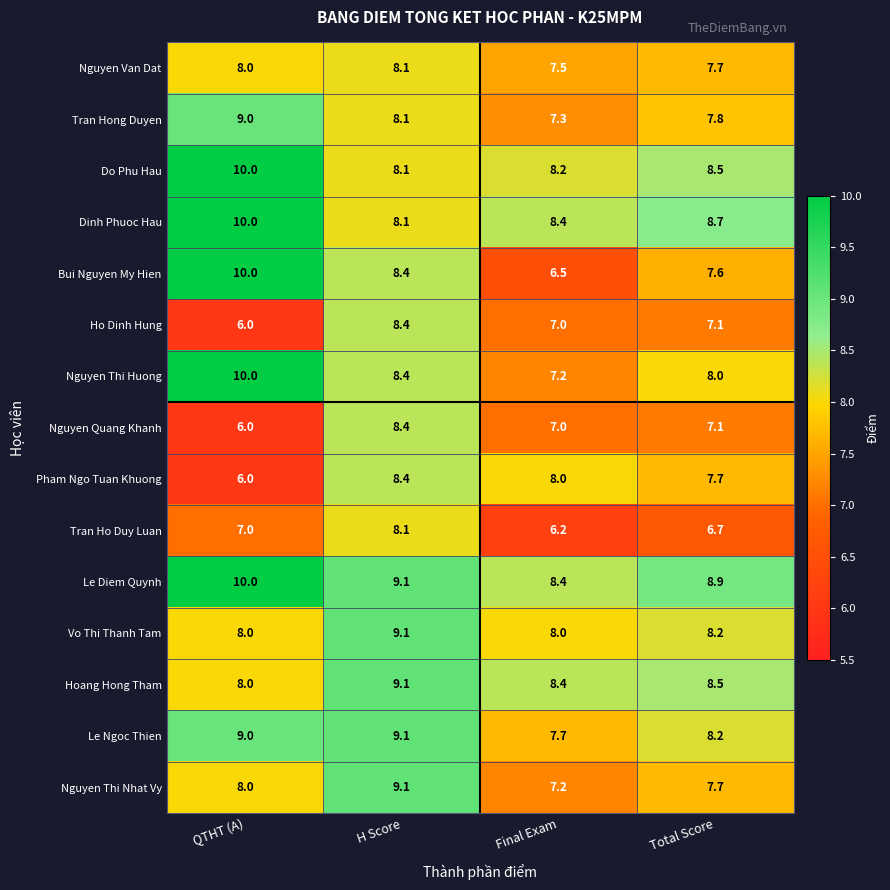

What is the average value of the Nguyen Quang Khanh series?

7.1